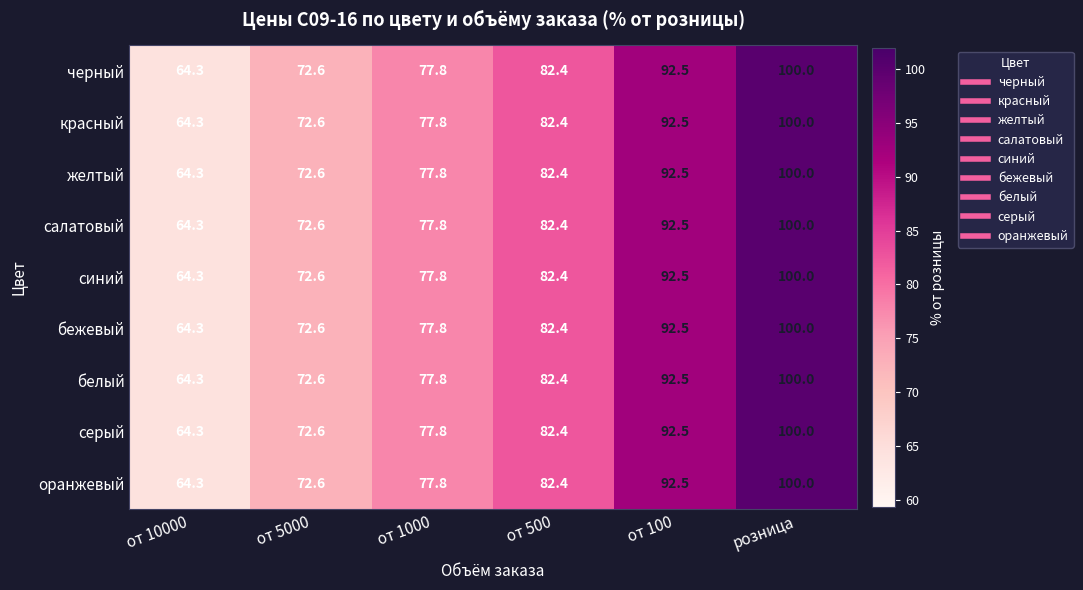

At which category does the chart reach its peak across all series?

розница